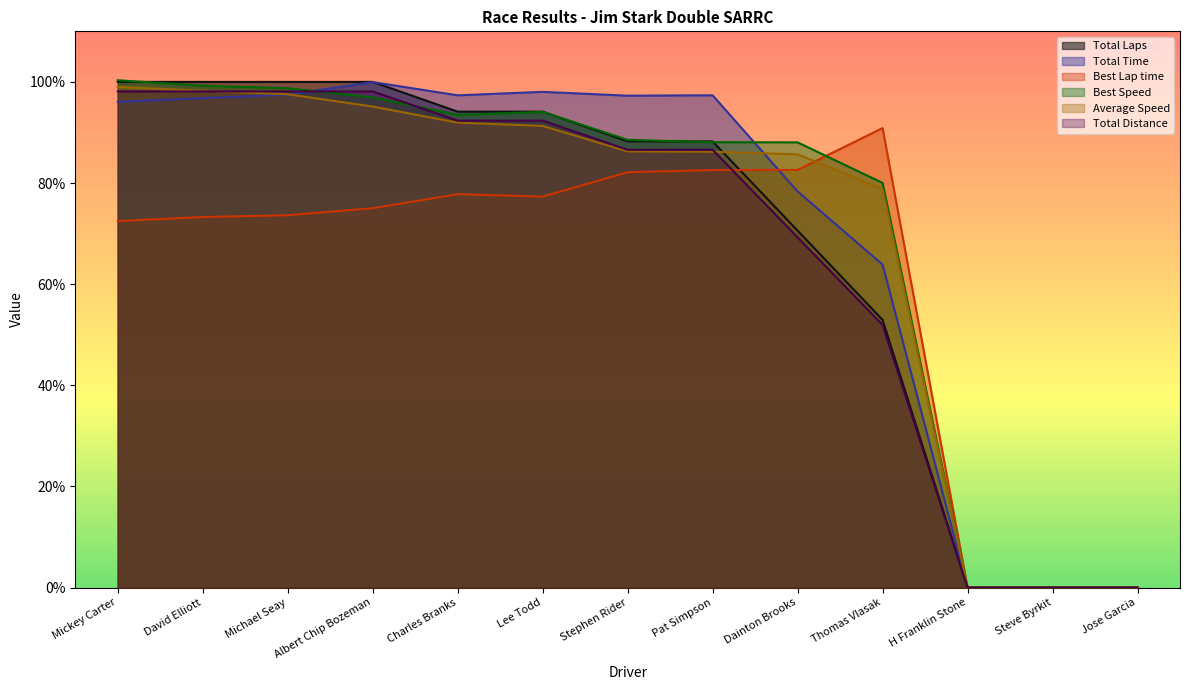

Is the value of Average Speed at Steve Byrkit greater than the value of Total Time at Pat Simpson?

No